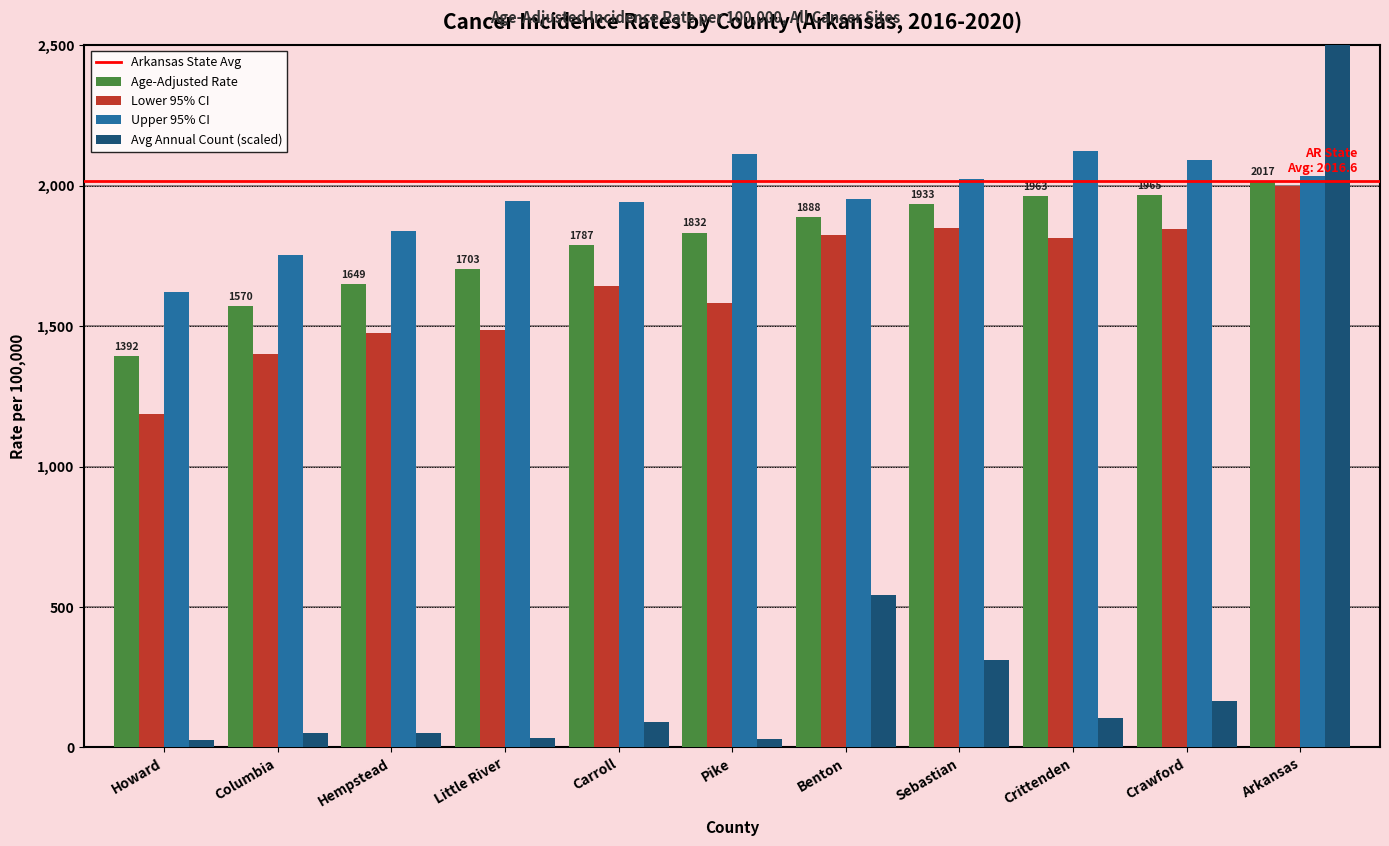

What is the maximum value shown in the chart?

8154.4